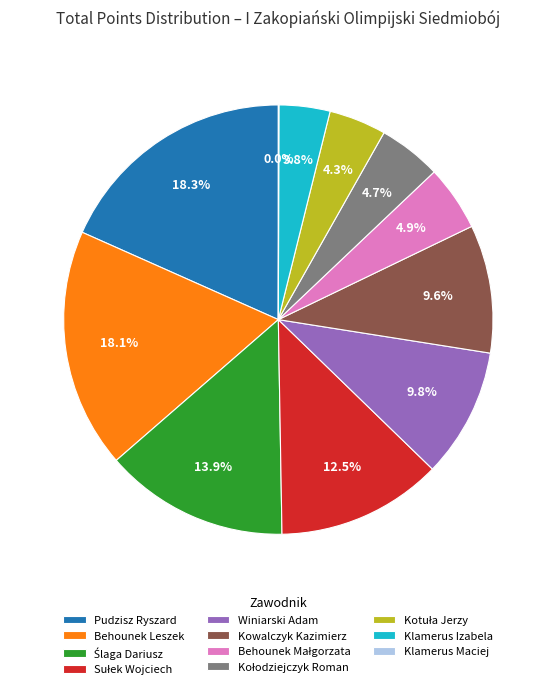

To the nearest percent, what is the combined percentage of Kowalczyk Kazimierz and Pudzisz Ryszard?

28%